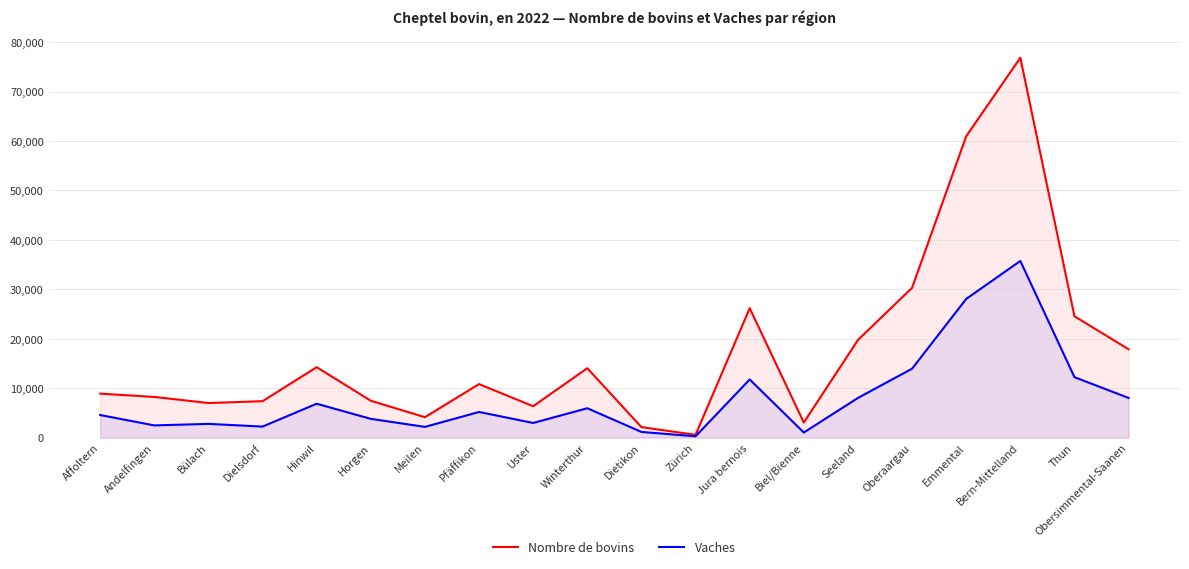

Does the chart have visible grid lines?

Yes